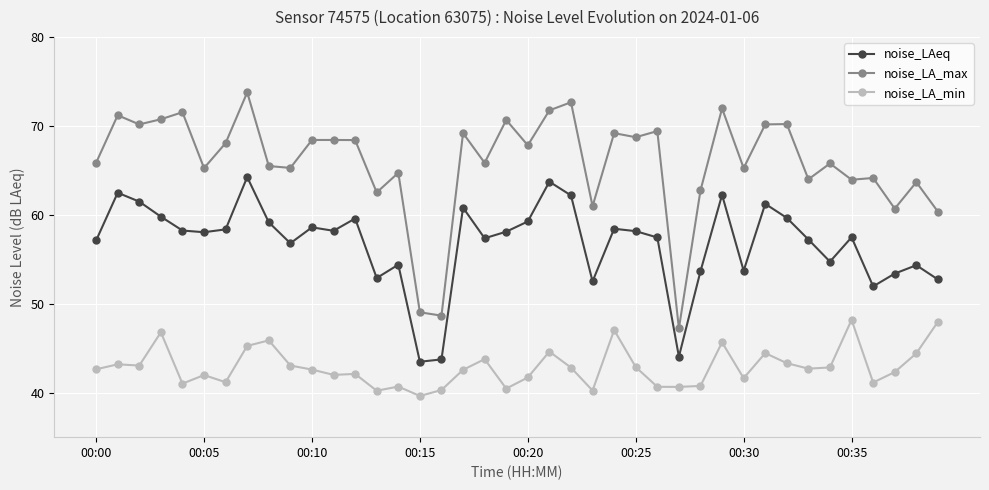

What is the value of the noise_LA_min point at the 22nd from the left?

44.6